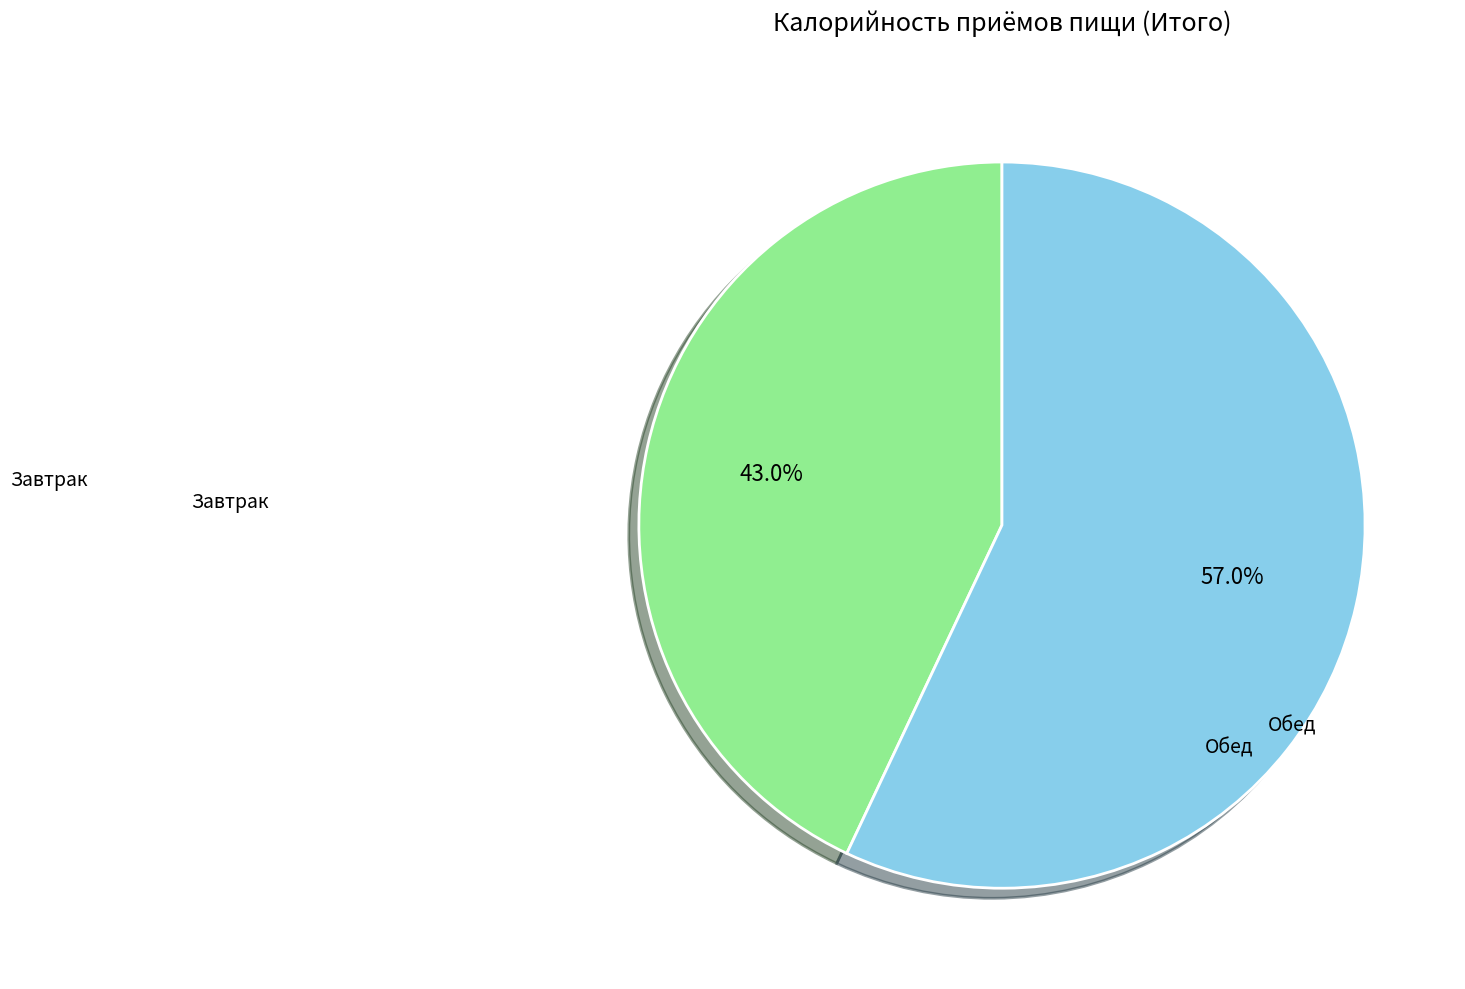

Count the number of slices in the pie.

2